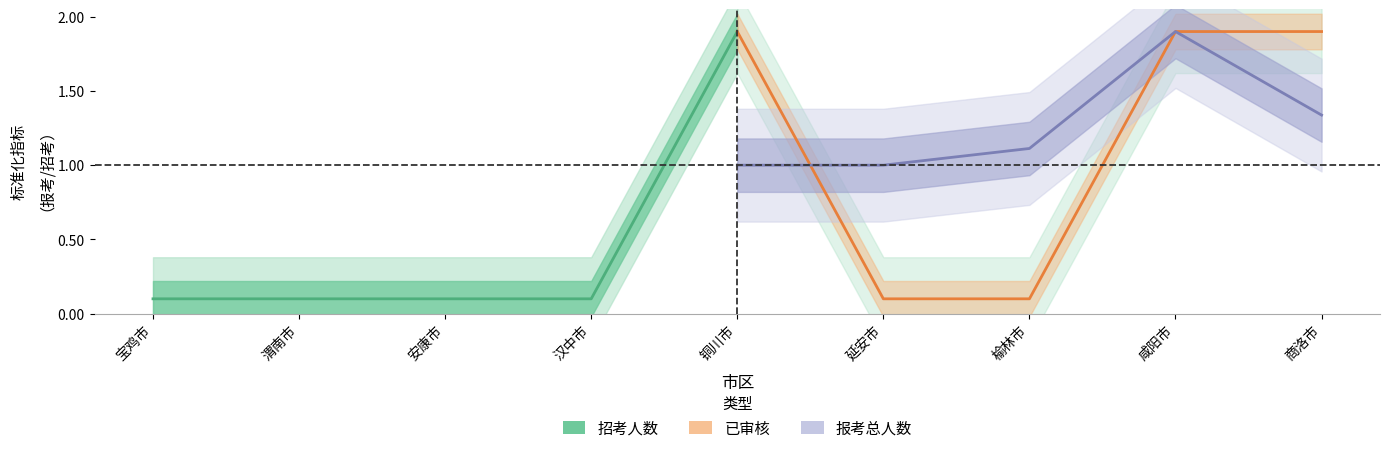

Between 汉中市 and 渭南市, which is larger?

汉中市